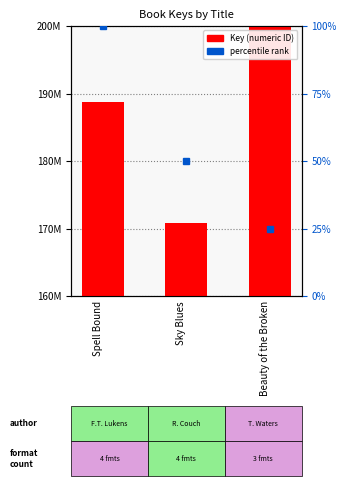

Read the value at Beauty of the Broken, to the nearest 100.

428601400